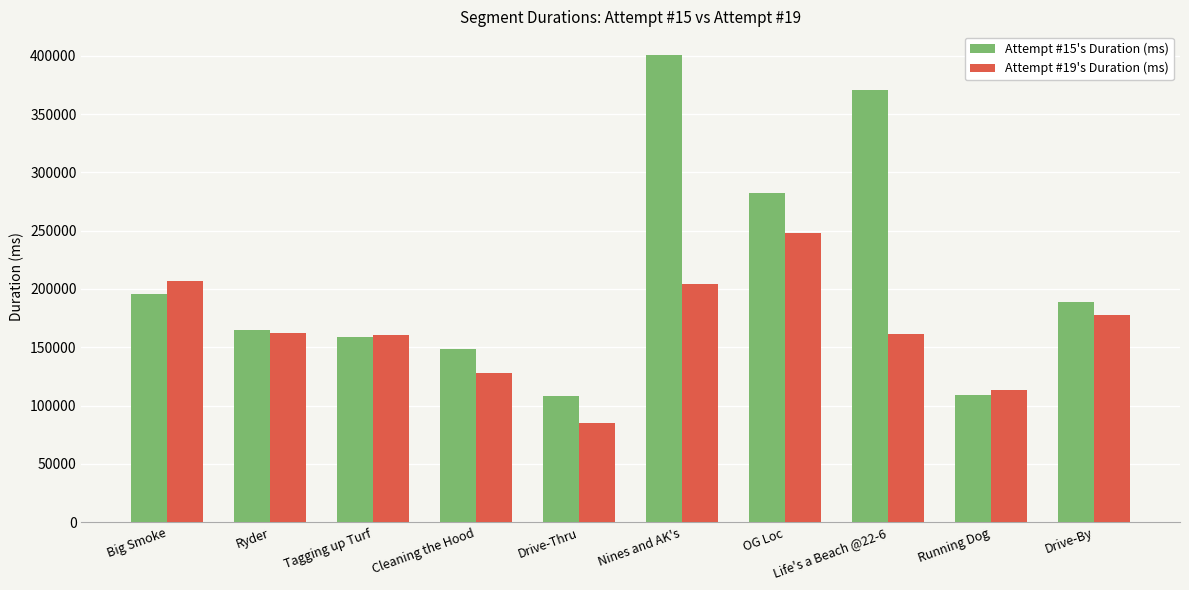

Rank the series by their average value, from lowest to highest.

Attempt #19's Duration (ms), Attempt #15's Duration (ms)